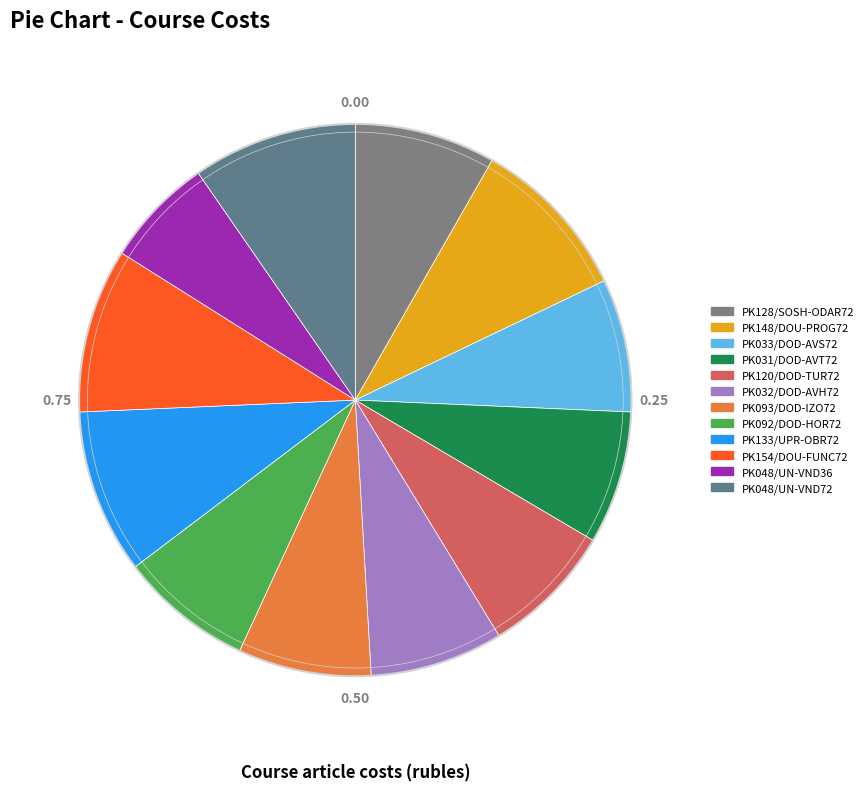

Between PK154/DOU-FUNC72 and PK048/UN-VND72, which is larger?

PK154/DOU-FUNC72